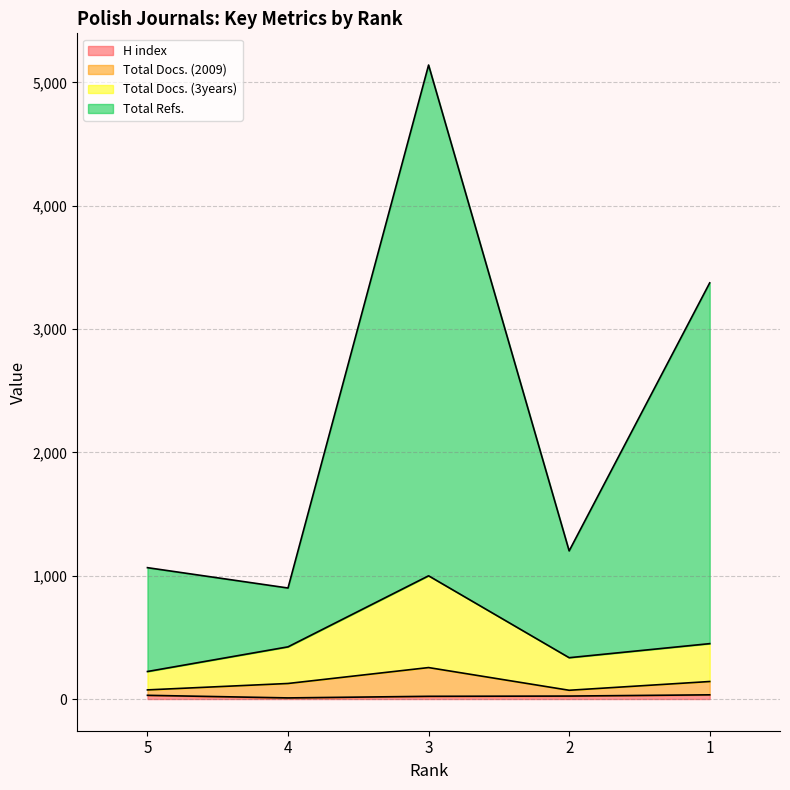

Between 4 and 2, which is larger?

2